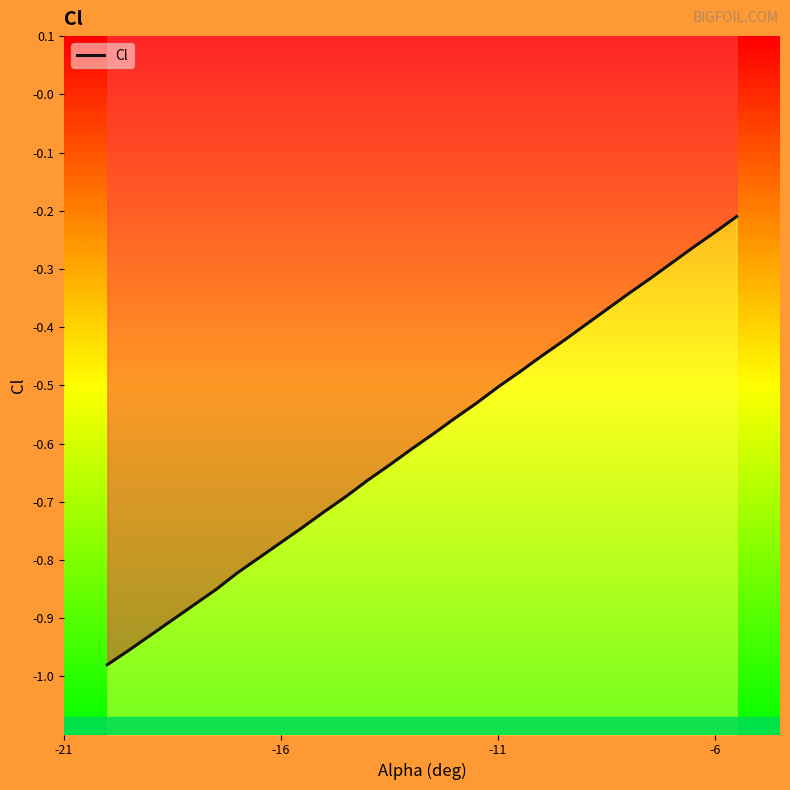

What is the minimum value shown in the chart?

-1.0